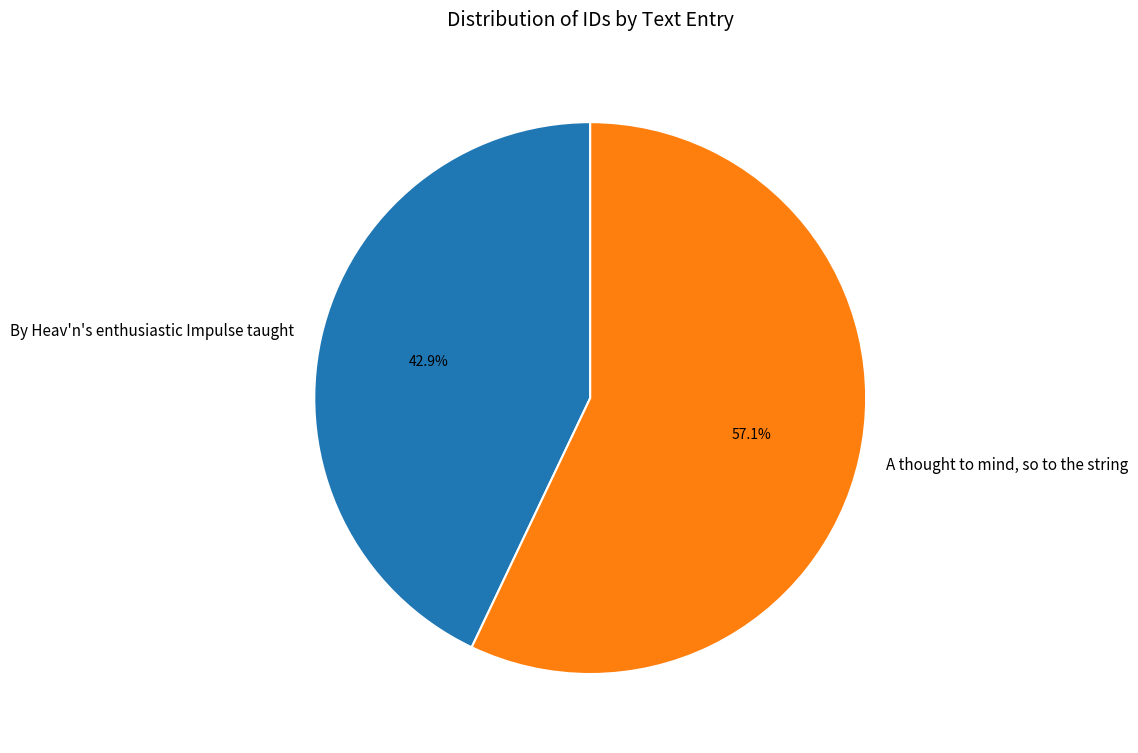

To the nearest percent, what is the average slice percentage?

50%